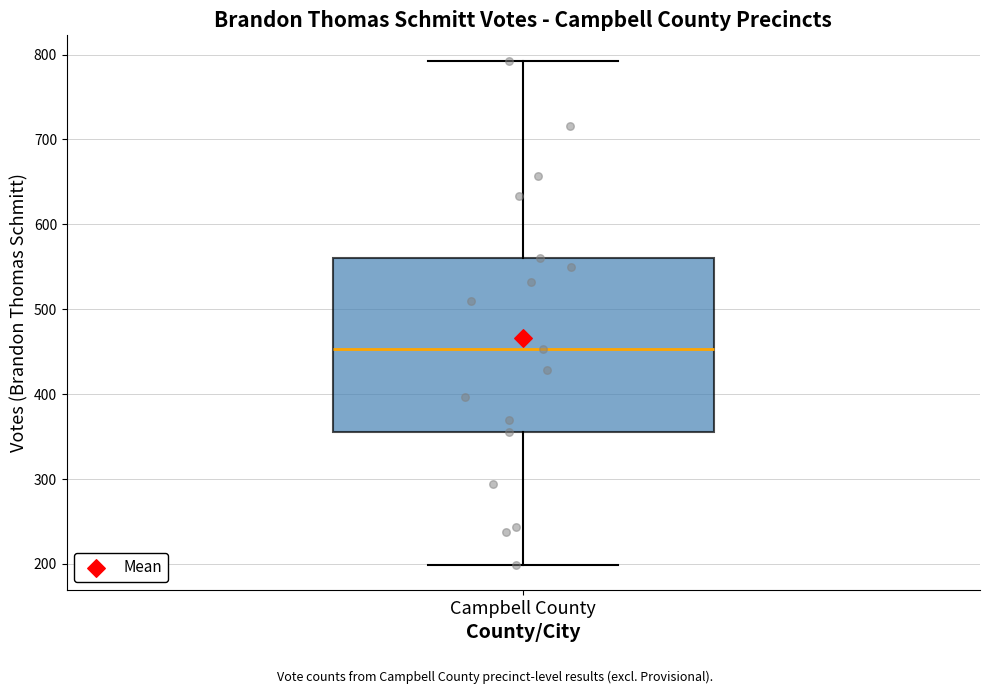

Read this box plot against the y-axis: the position of the median line, the range covered by the box, and the ends of both whiskers. The values are not printed on the chart, so give them approximately, as read against the axis.

median 450, box 360 to 560, whiskers 200 to 790